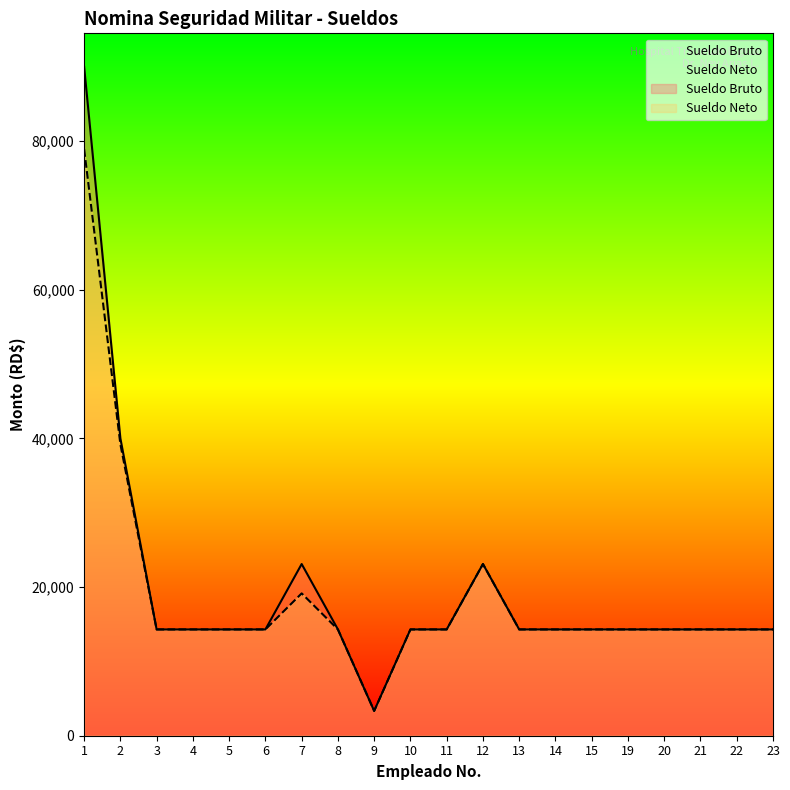

What is the maximum value for Sueldo Bruto?

90000.0